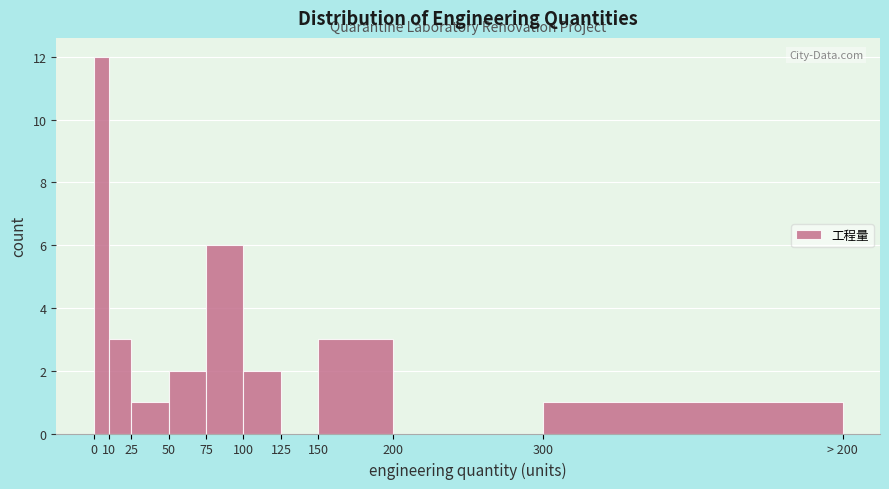

Reading left to right, list all the values displayed in this chart.

0=12	10=3	25=1	50=2	75=6	100=2	125=0	150=3	200=0	300=1